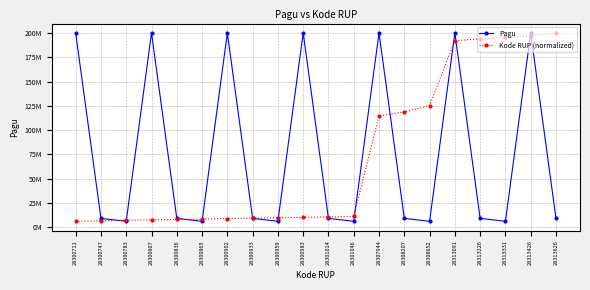

List the series in order of their overall mean, lowest first.

Kode RUP (normalized), Pagu